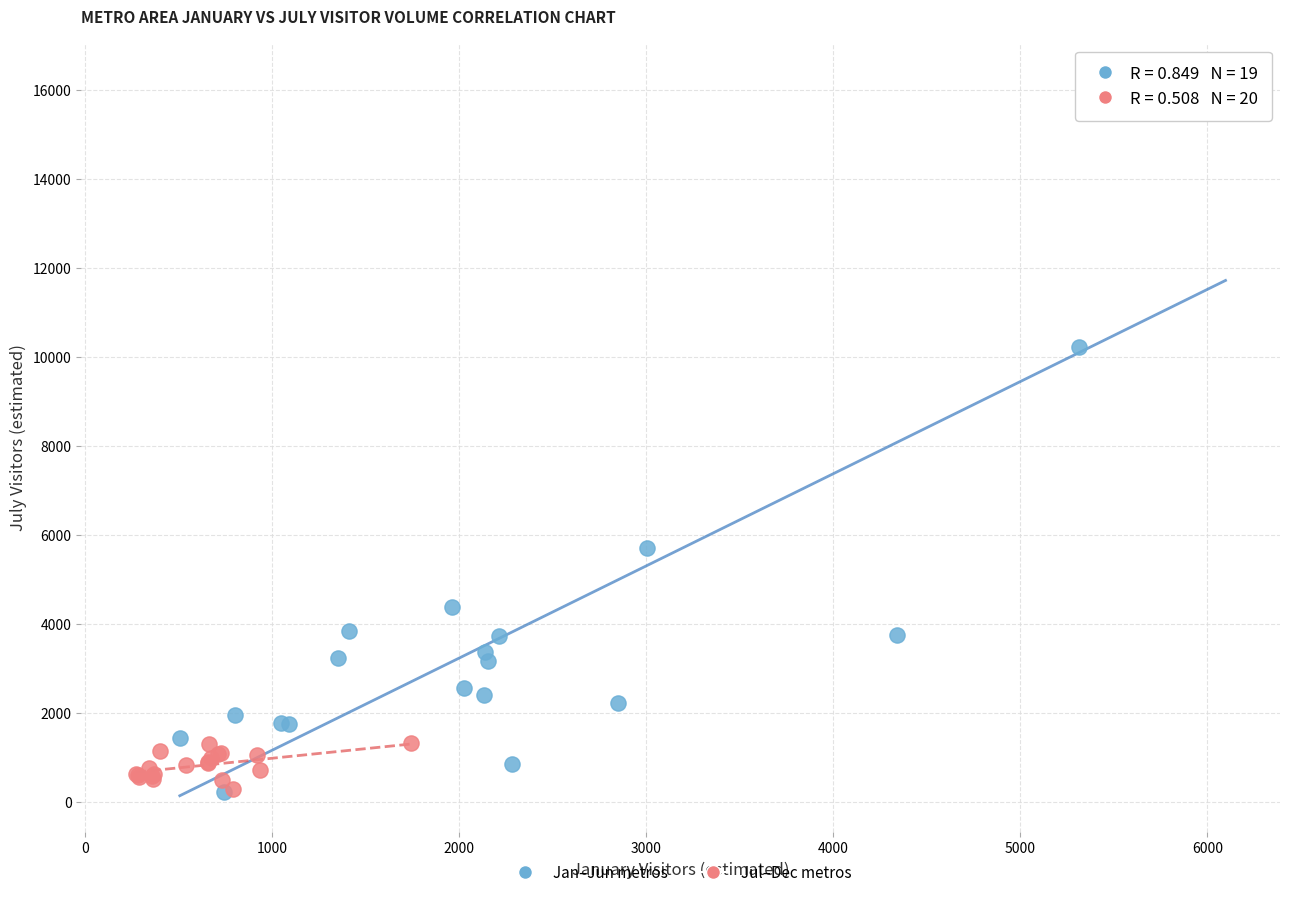

Which series reaches the maximum Y coordinate?

Jan–Jun metros